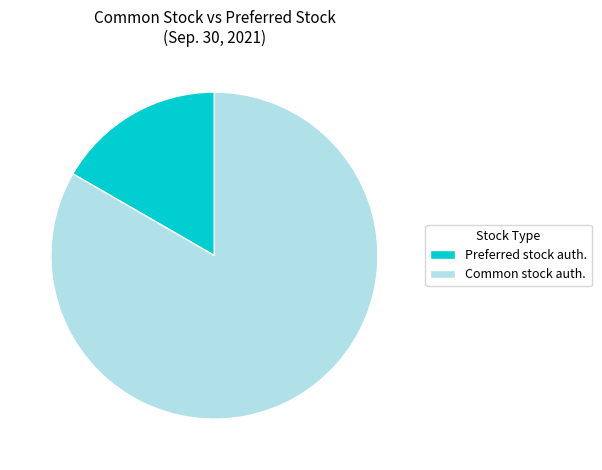

How many segments does this pie chart have?

2